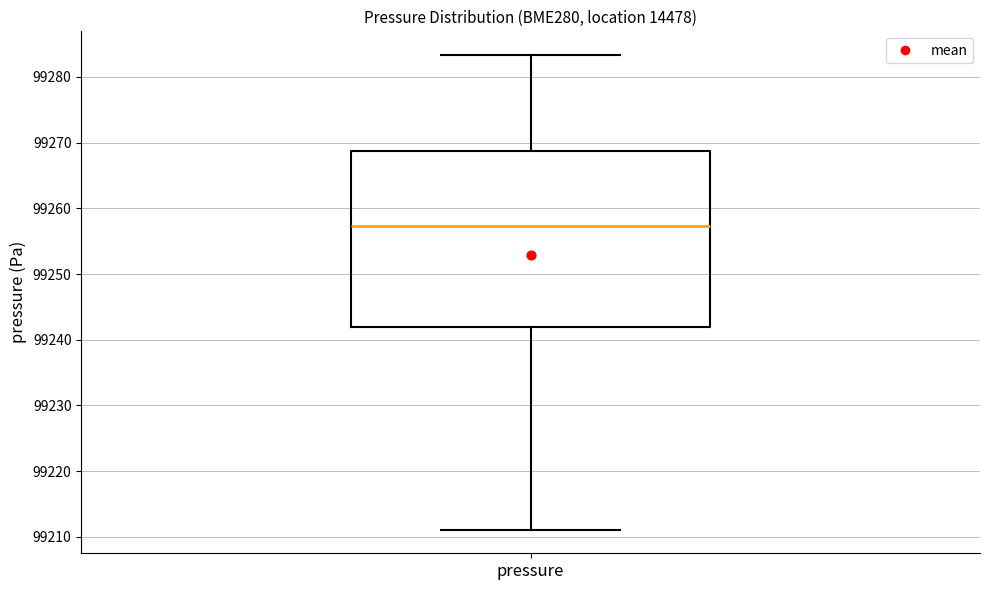

Where is the lower edge of the box for pressure on the y-axis? The values are not printed on the chart, so give them approximately, as read against the axis.

99242